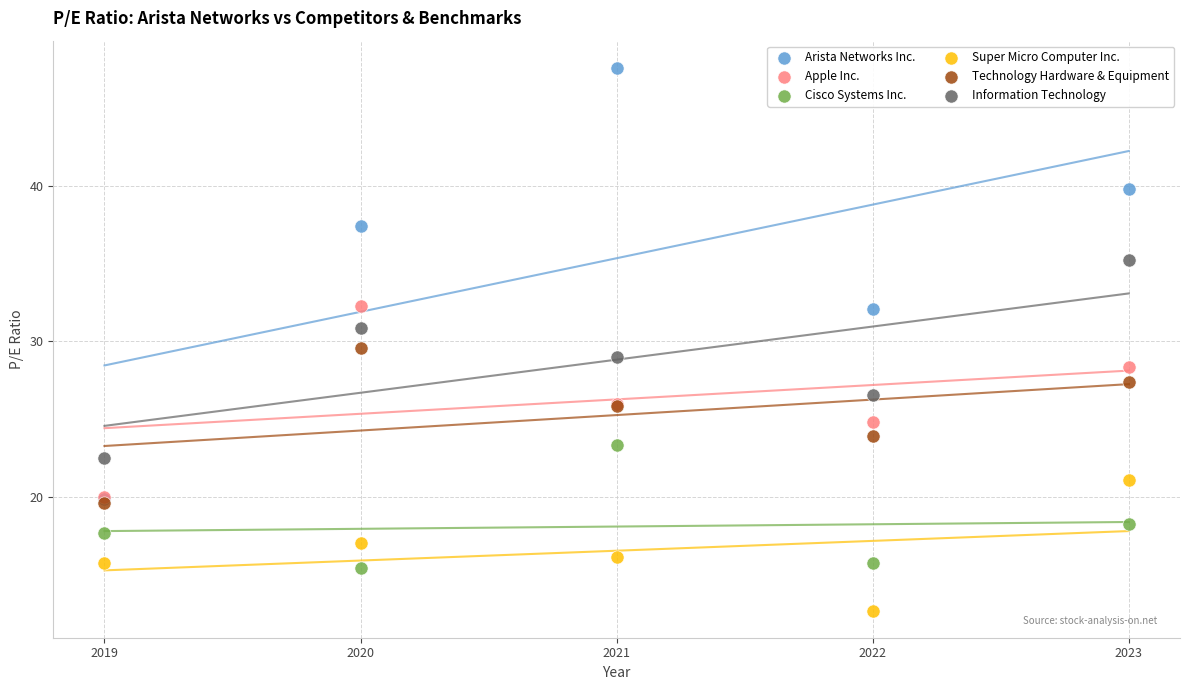

Across all series, what Y value is closest to 30?

29.6